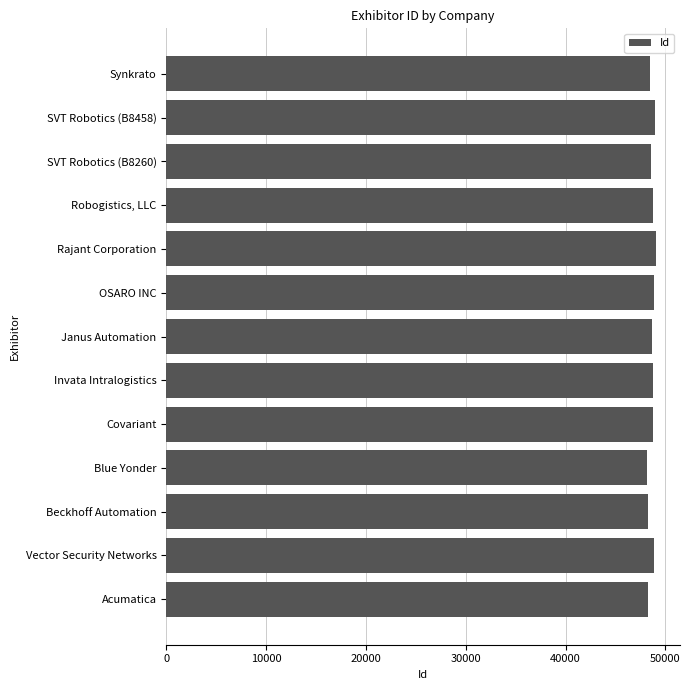

List the labels in order of value, largest first.

Rajant Corporation, SVT Robotics (B8458), Vector Security Networks, OSARO INC, Robogistics, LLC, Invata Intralogistics, Covariant, Janus Automation, SVT Robotics (B8260), Synkrato, Acumatica, Beckhoff Automation, Blue Yonder